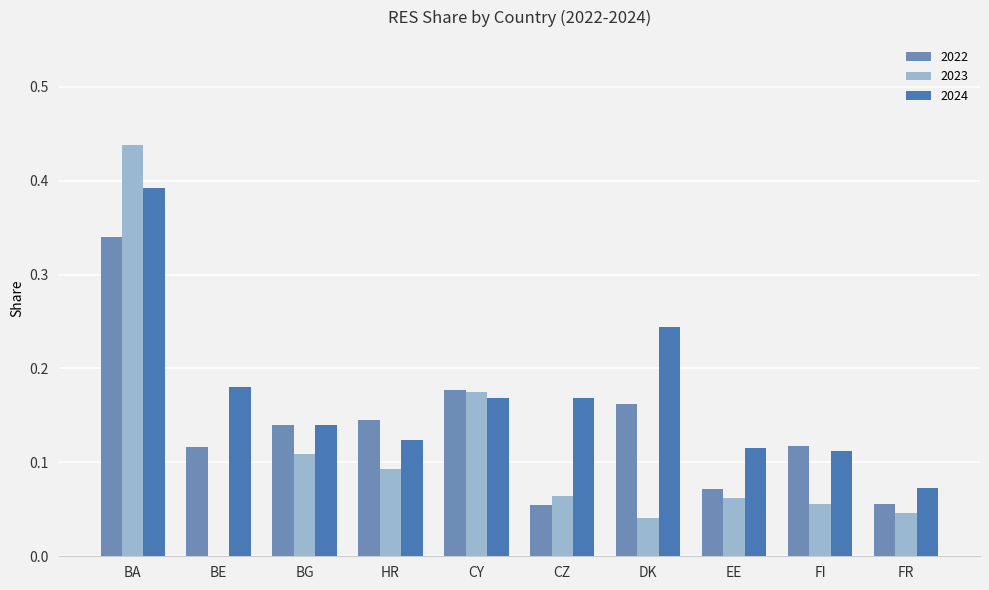

How many values in the 2023 series exceed 0?

9